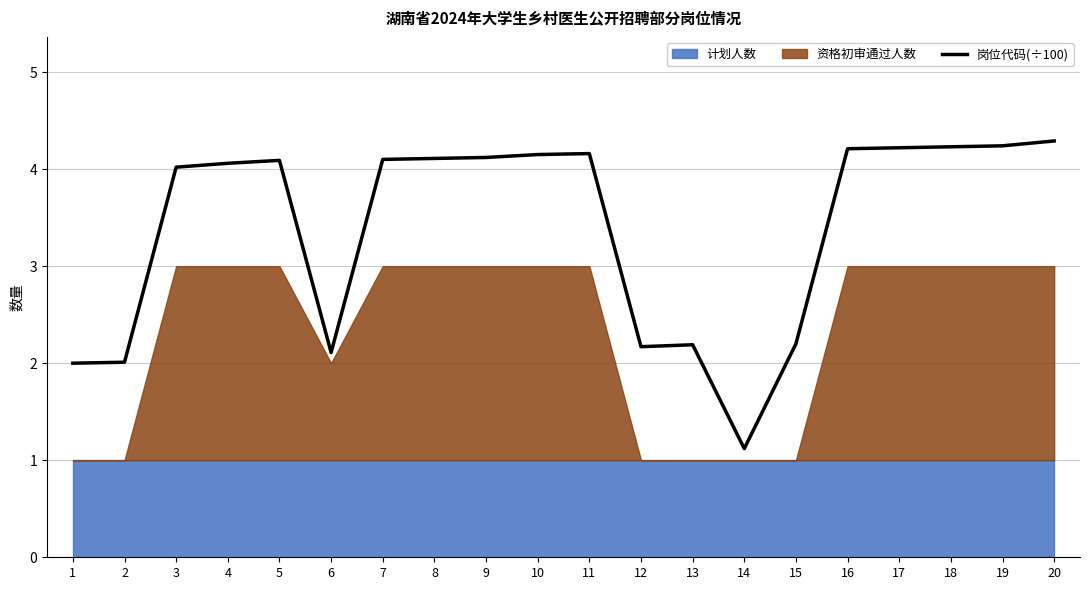

How many values are below 4?

7